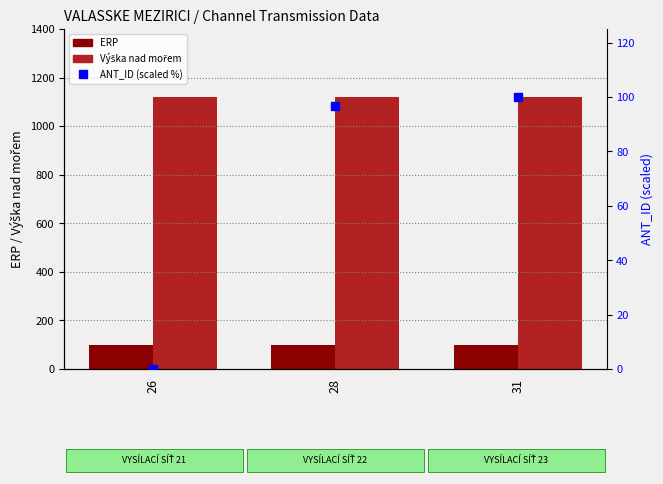

Which series contains the highest Y value?

Výška nad mořem